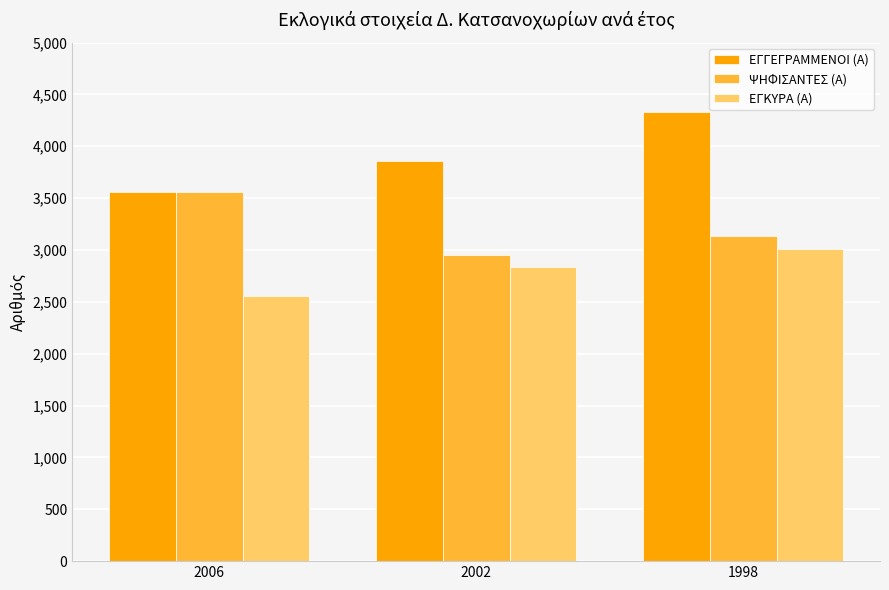

Is the value of ΨΗΦΙΣΑΝΤΕΣ (Α) at 2002 greater than the value of ΕΓΓΕΓΡΑΜΜΕΝΟΙ (Α) at 2002?

No